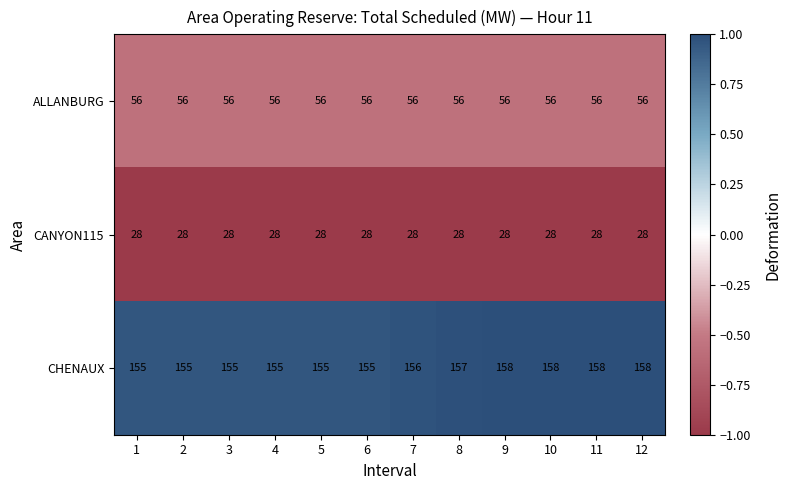

Is it true that ALLANBURG equals 56 at 6?

True